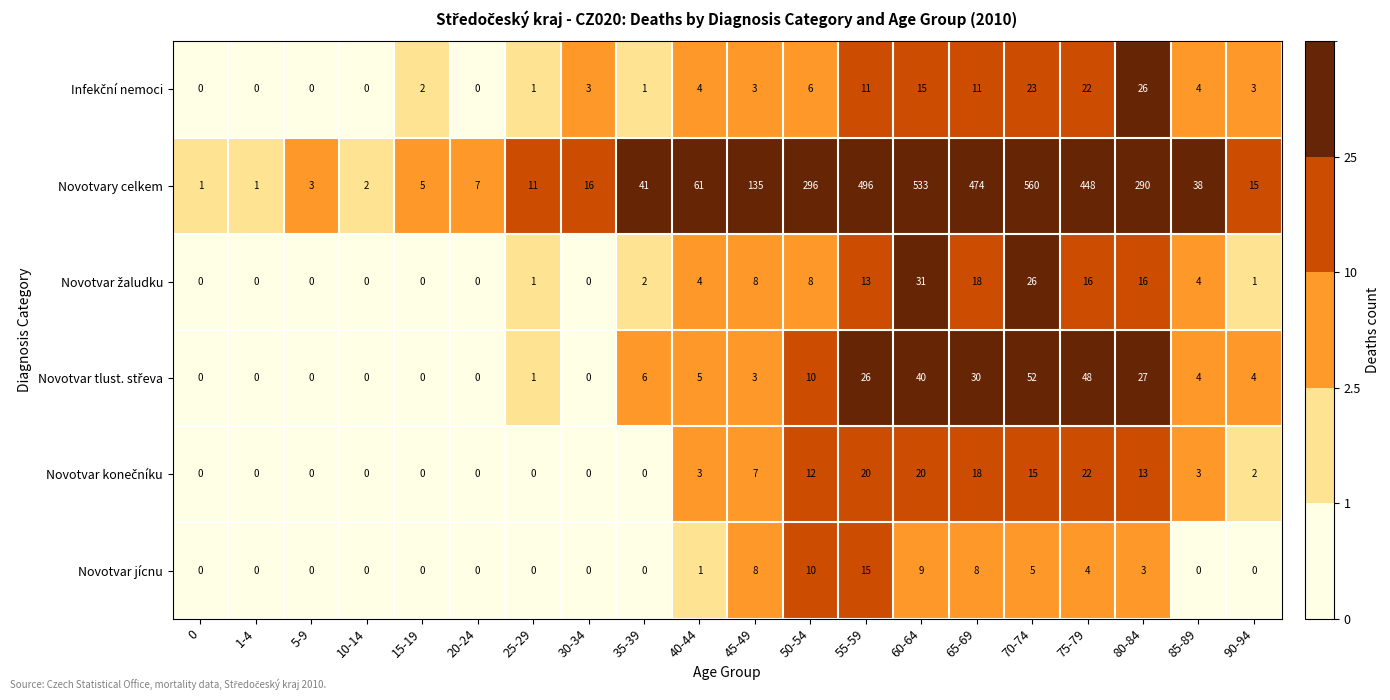

What is the total value across all series at 65-69?

559